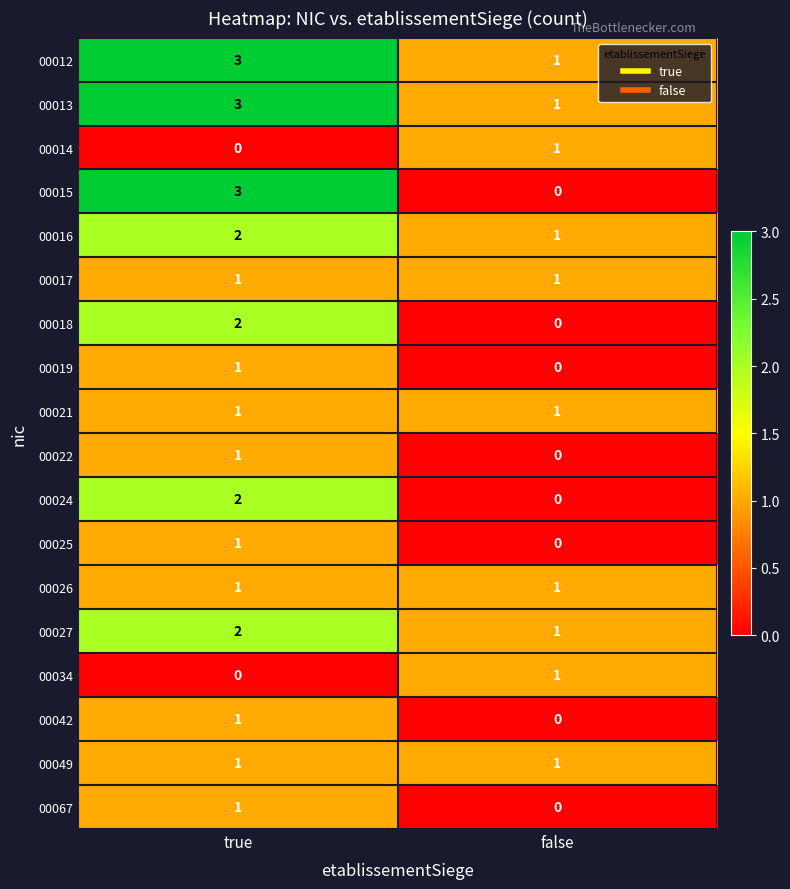

What is the total value across all series at false?

10